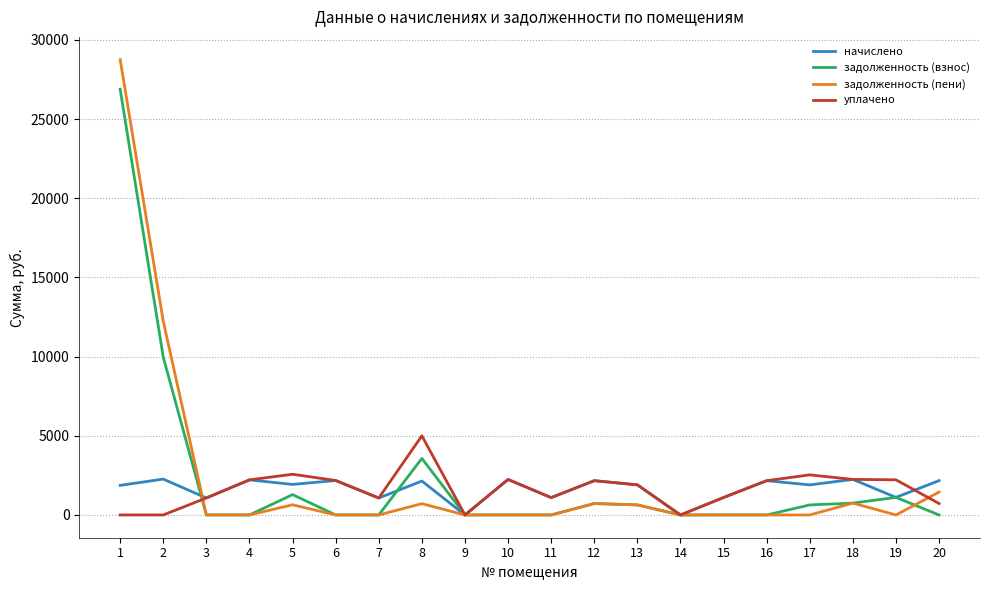

The value of задолженность (взнос) at 17 is 632.9. True or false?

True